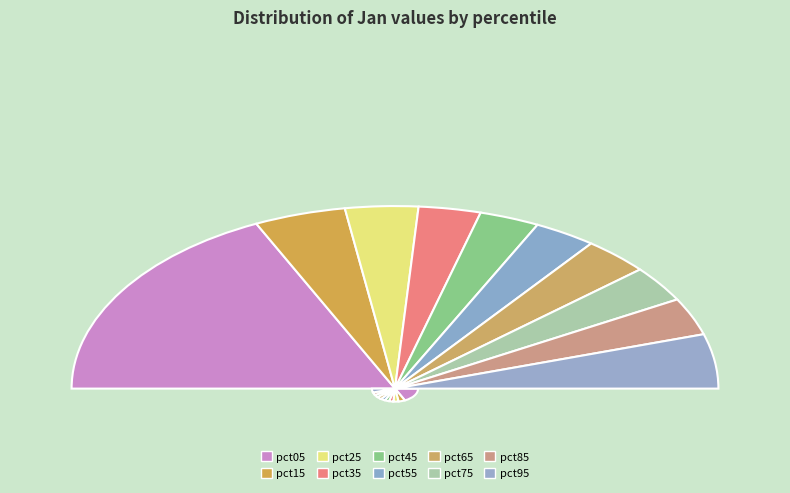

To the nearest percent, what is the combined percentage of pct25 and pct05?

43%